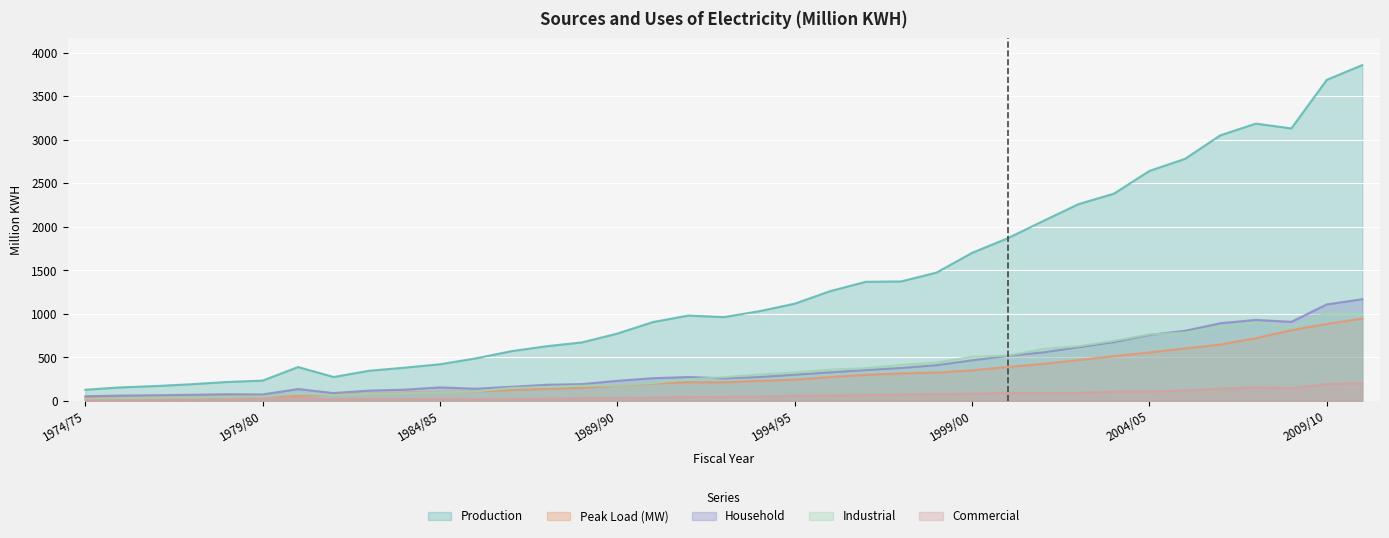

True or false: Commercial has a value of 81.8 at 1999/00.

True